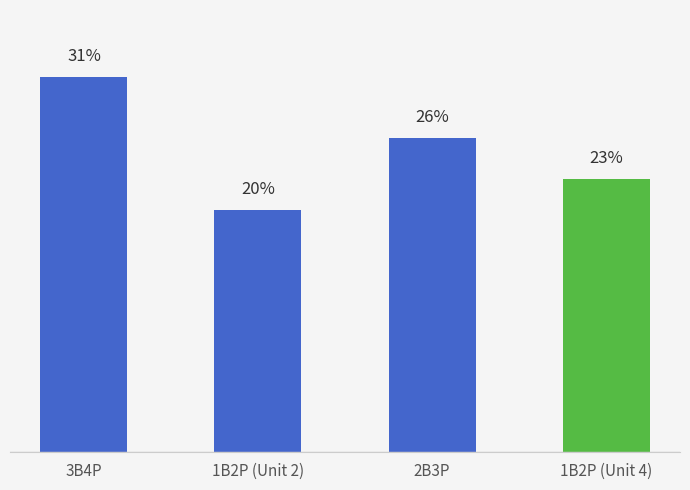

Does the chart contain any negative values?

No